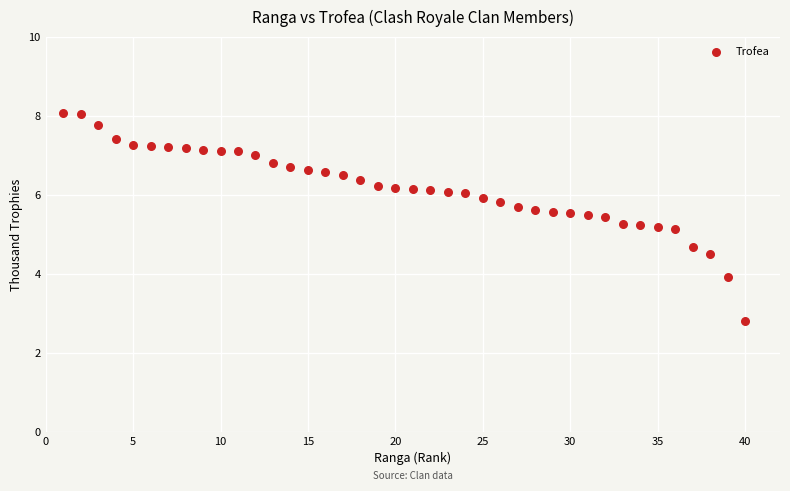

What is the range of Y values (max minus min)?

5.3